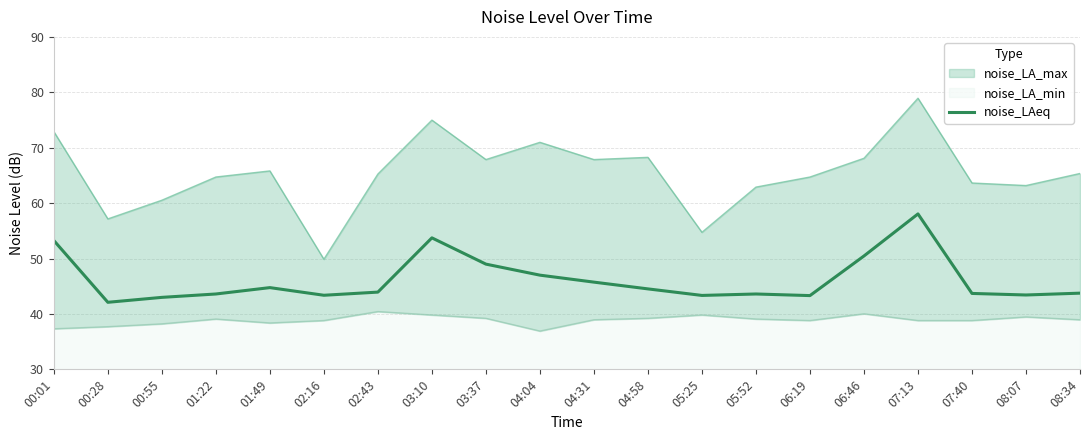

Is it true that the value at 06:46 is 21.7?

False